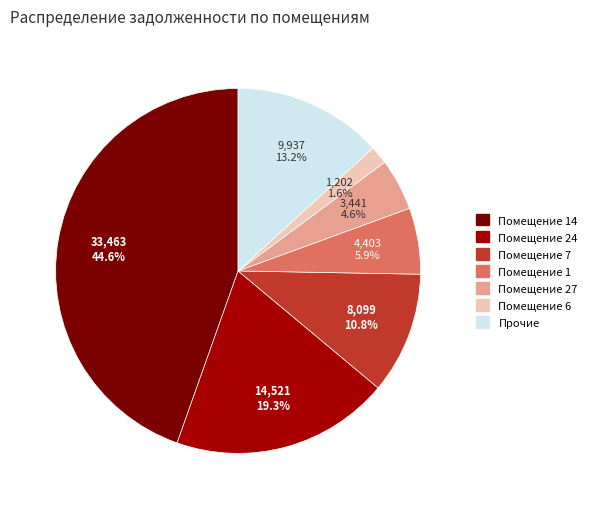

Is there a majority slice in this chart?

No